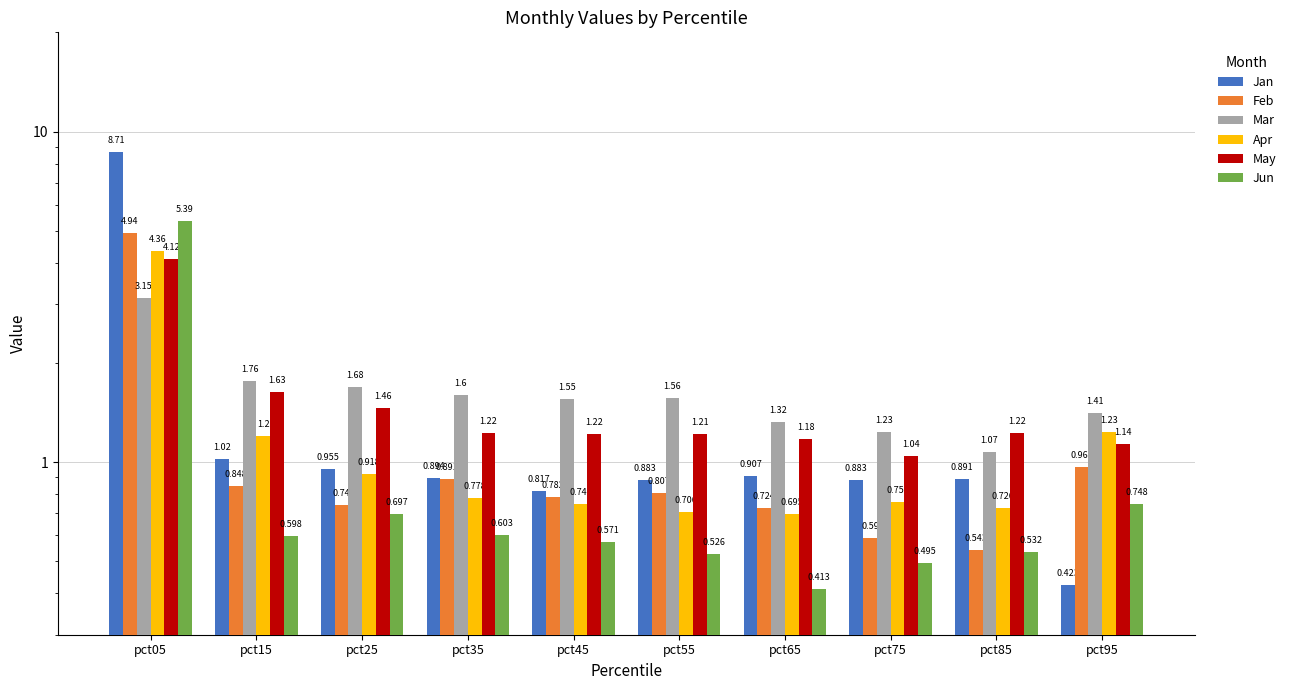

What is the sum of all Jan values?

16.4